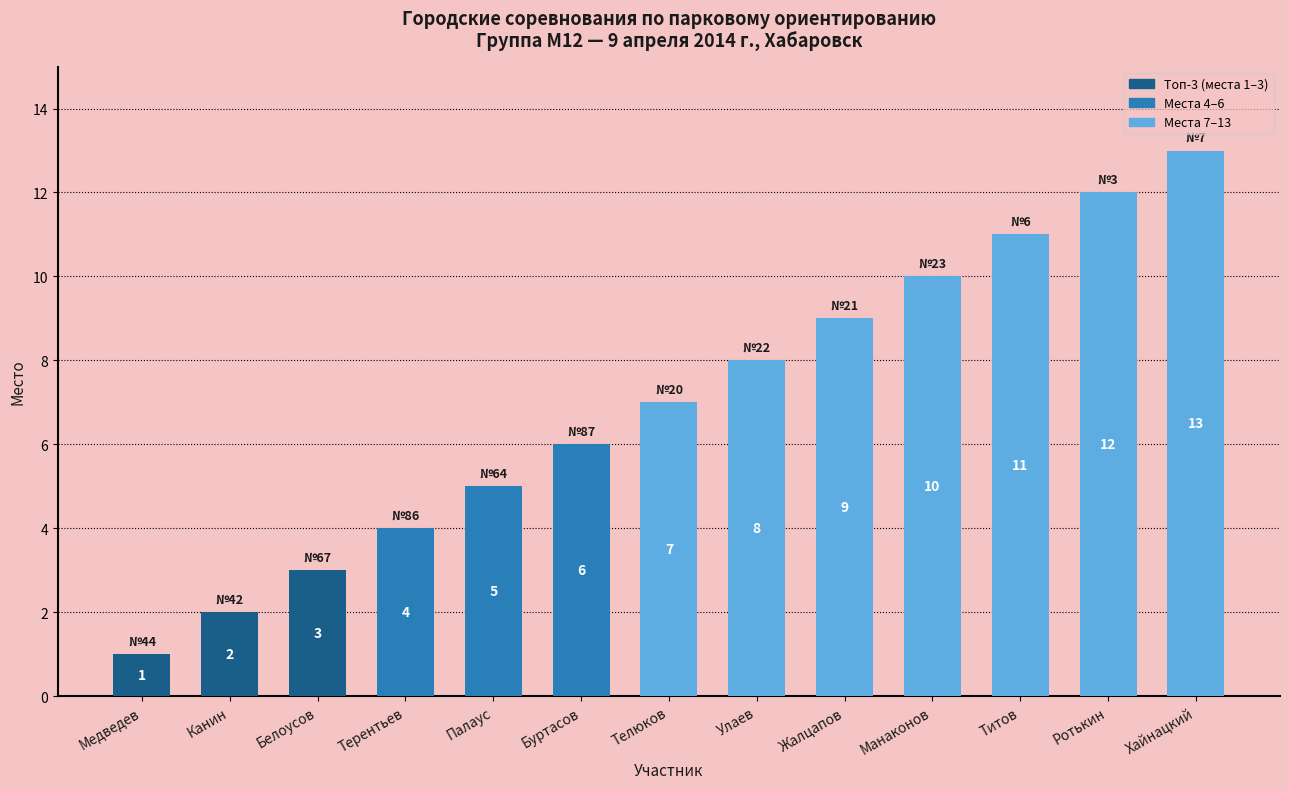

Where is the data nearest to the value 7?

Телюков